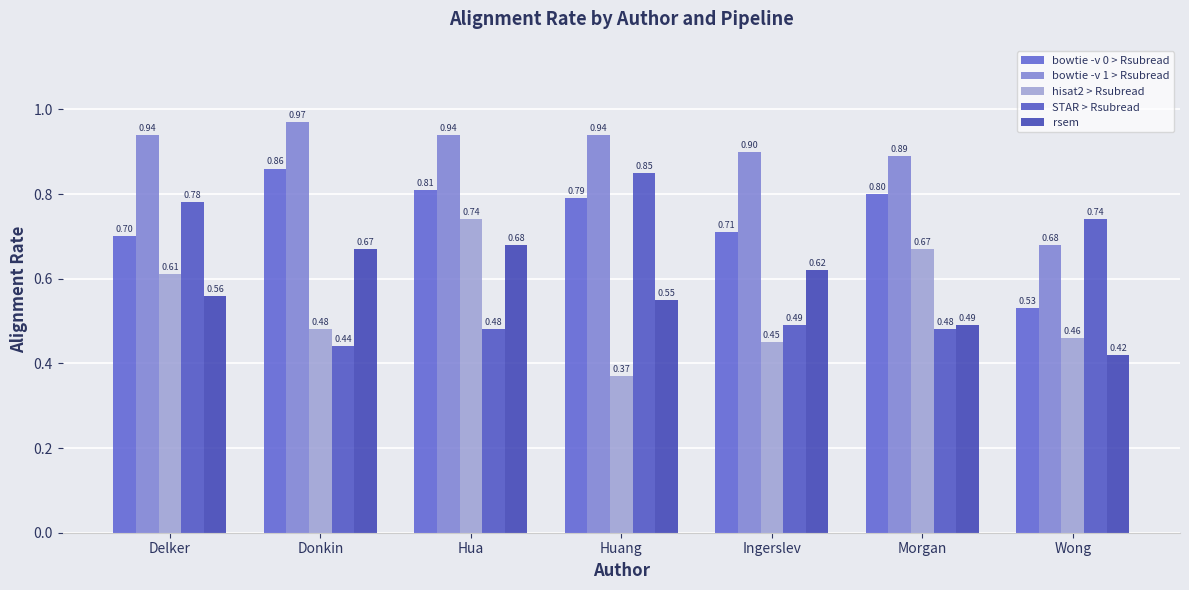

Read the bowtie -v 1 > Rsubread value at Huang.

0.9